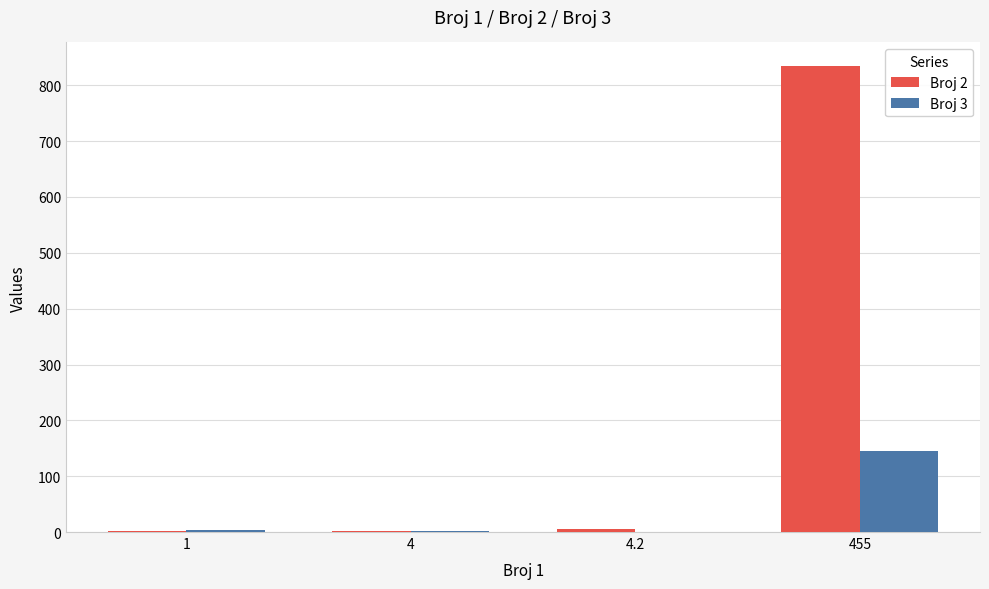

How many groups of bars are there?

4